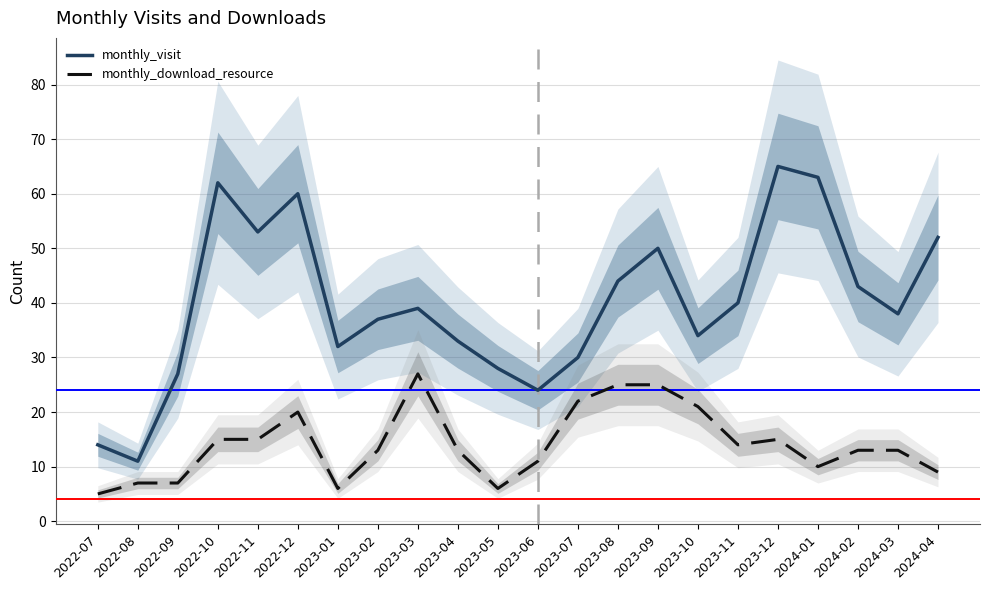

True or false: monthly_visit and monthly_download_resource cross at least once.

False